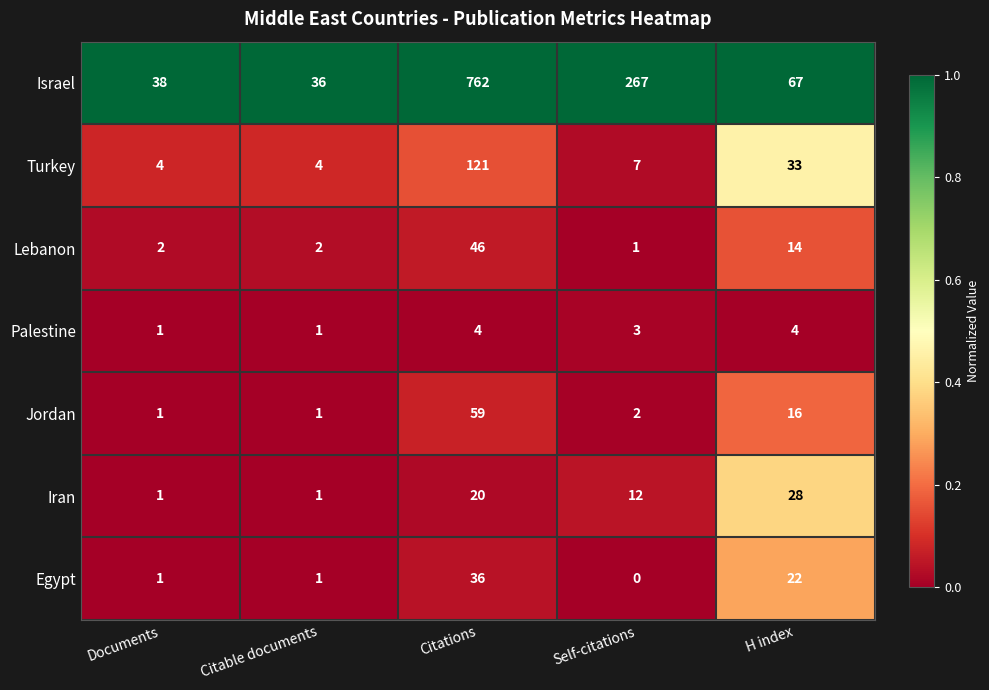

What is the greatest value displayed?

762